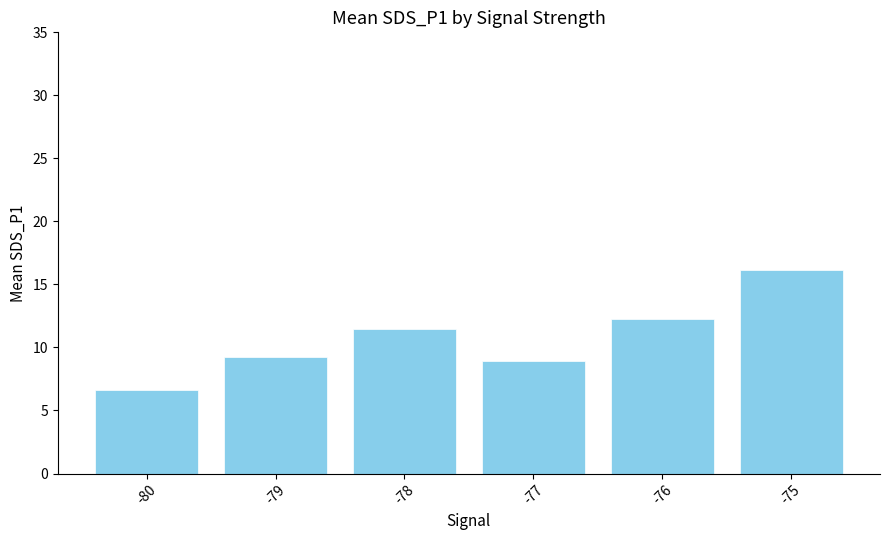

Does the chart contain stacked bars?

No